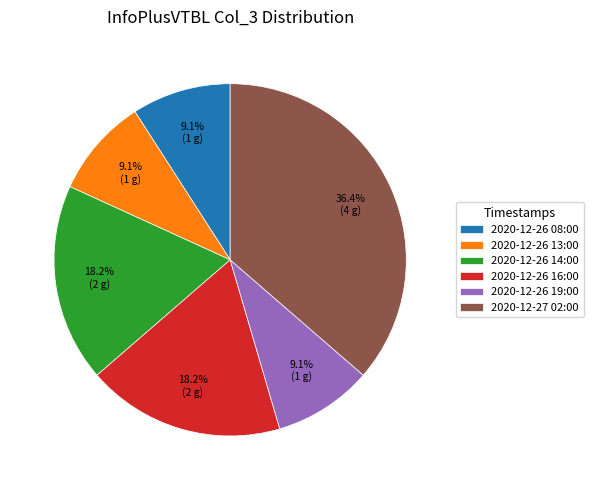

To the nearest percent, what portion does 2020-12-26 14:00 represent?

18%